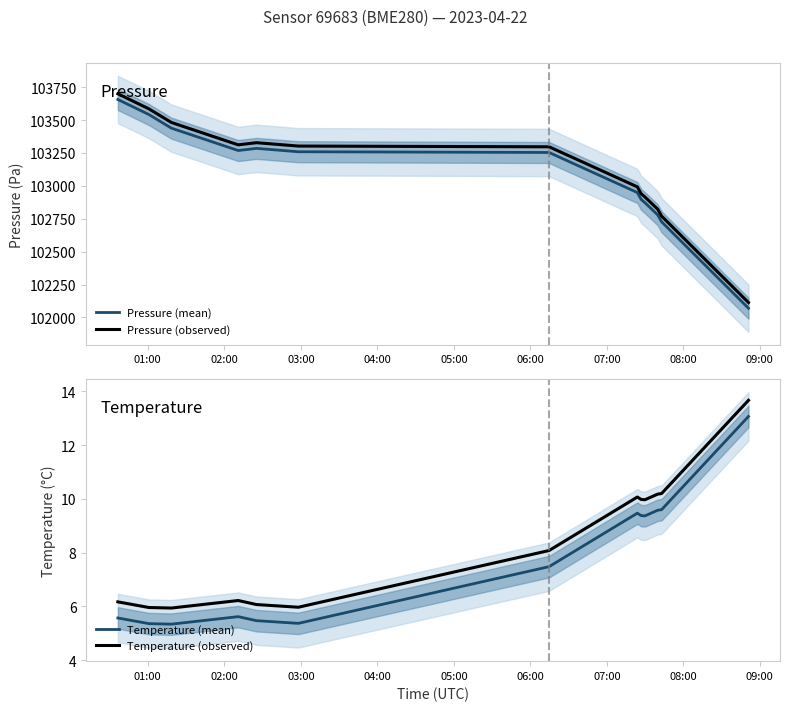

What is the maximum value for Pressure (observed)?

103699.8